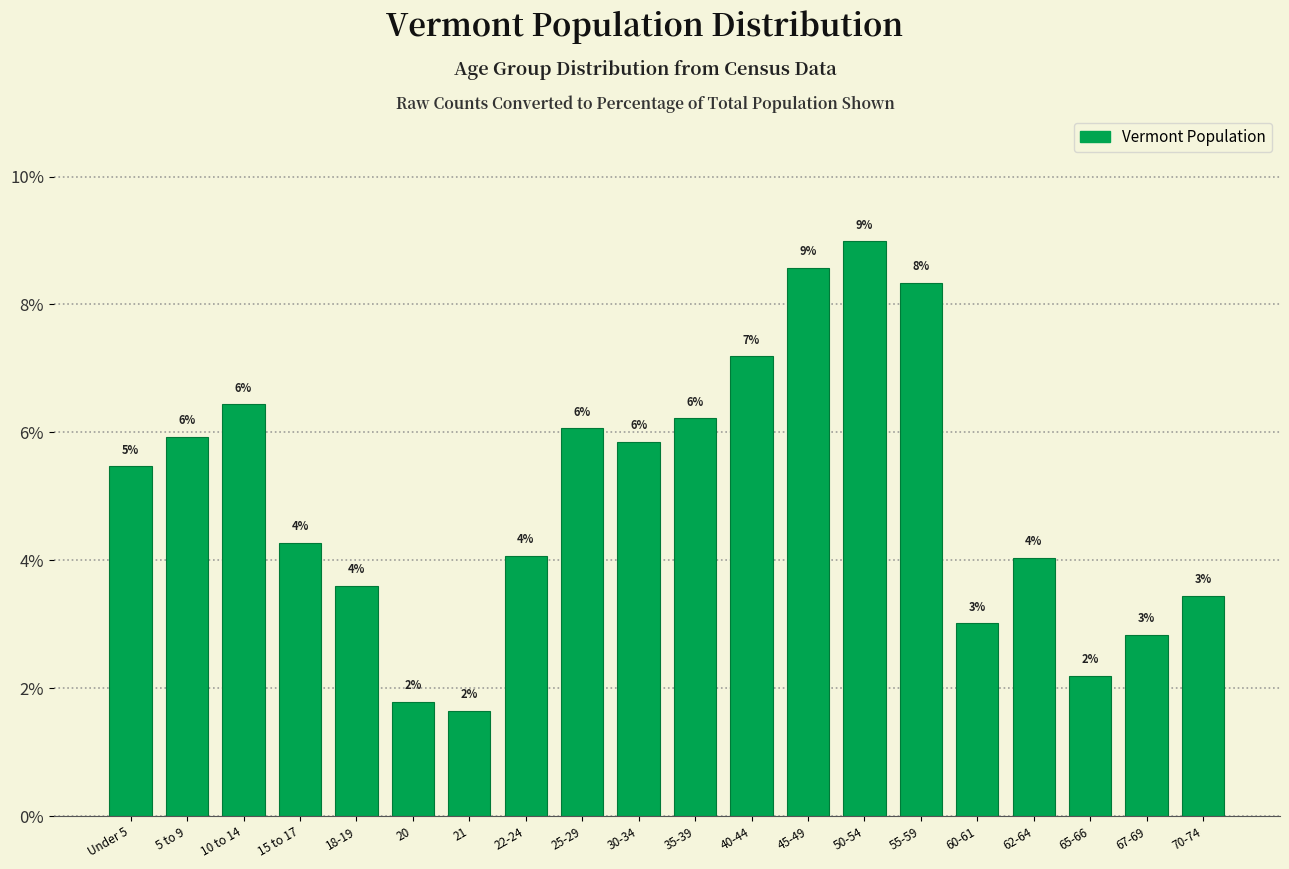

Are the bars horizontal?

No